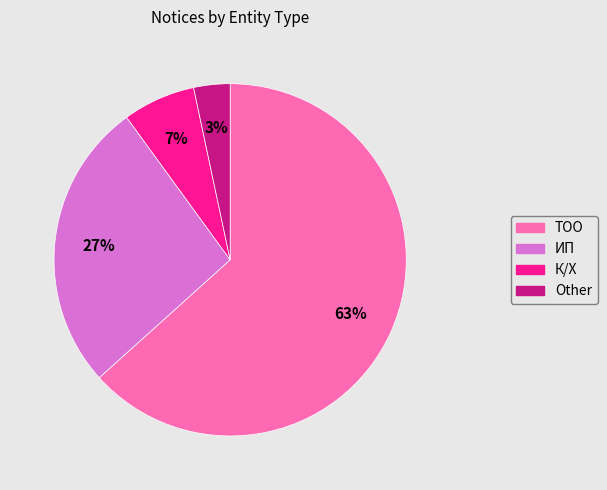

To the nearest percent, what percentage of the pie is Other?

3%